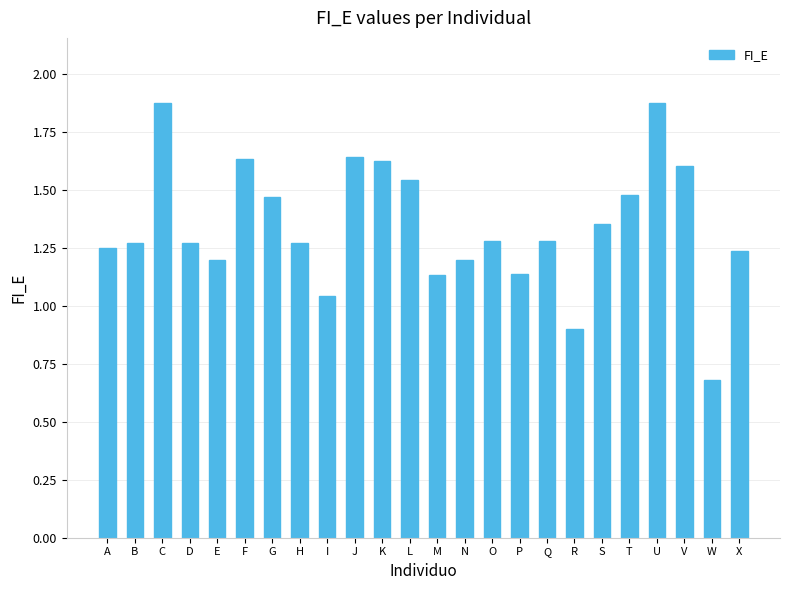

Is it true that the value at C is 2.5?

False